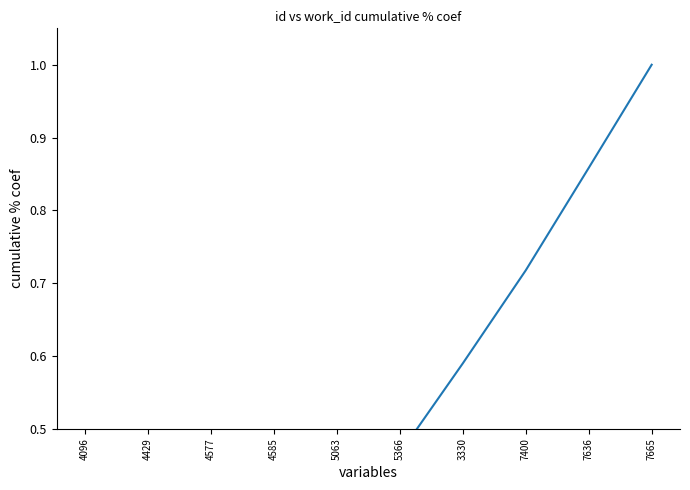

Is it true that the value at 7665 is 1.0?

True